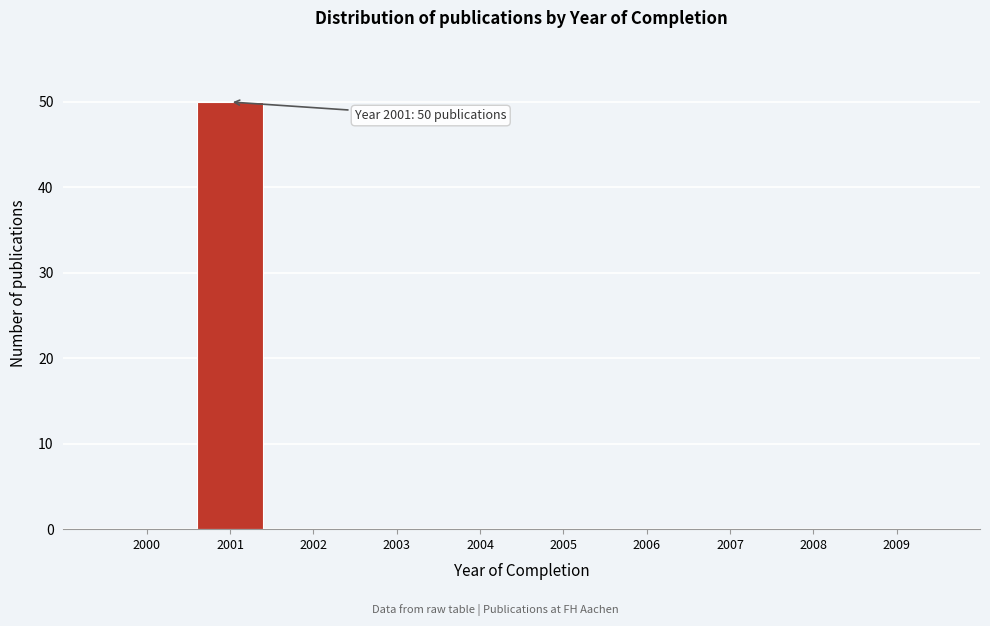

Over which range of the x-axis is the bar tallest?

2000.5 to 2001.5